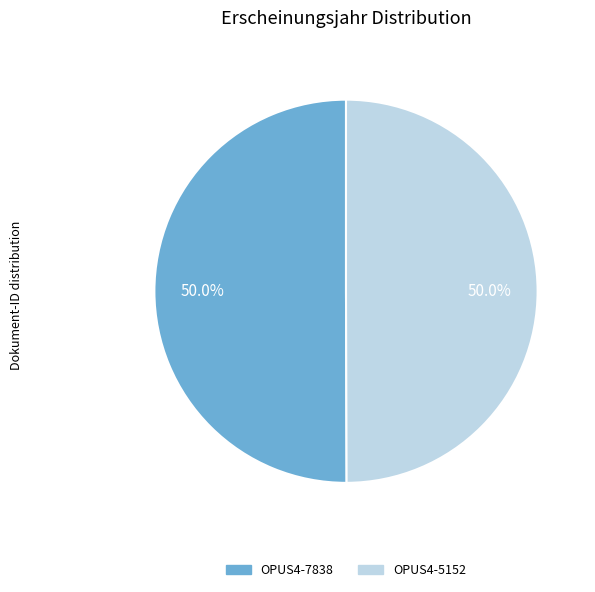

To the nearest percent, what is the average slice percentage?

50%